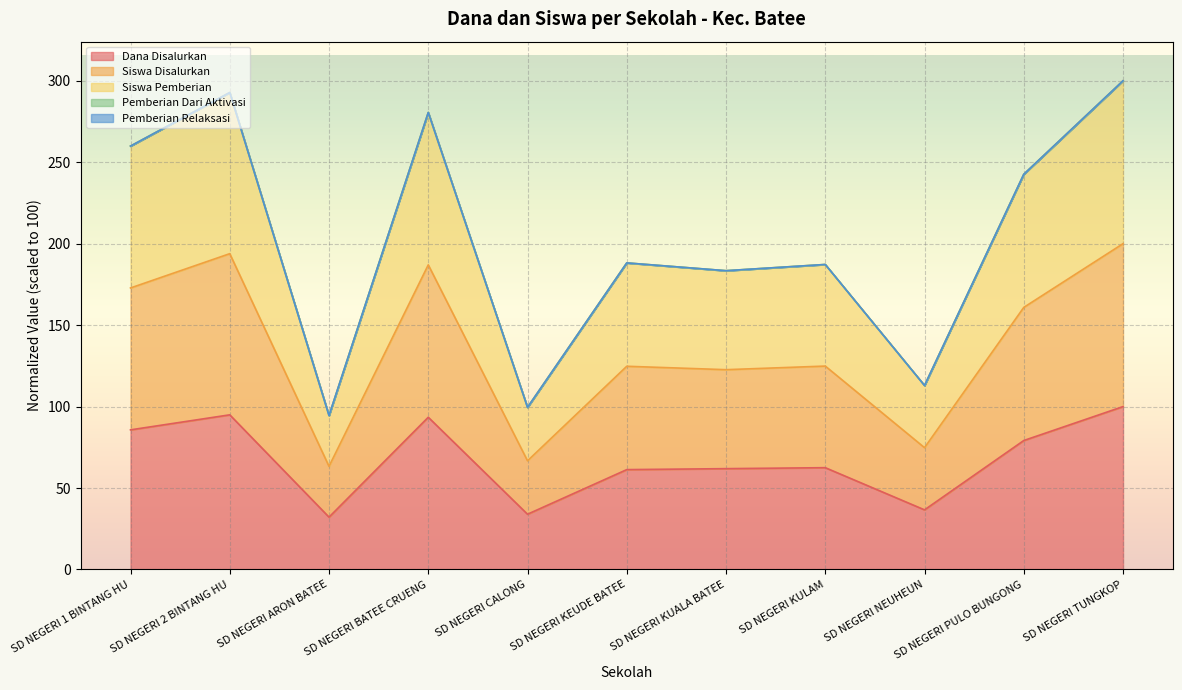

Does the chart display data point markers on the line(s)?

No